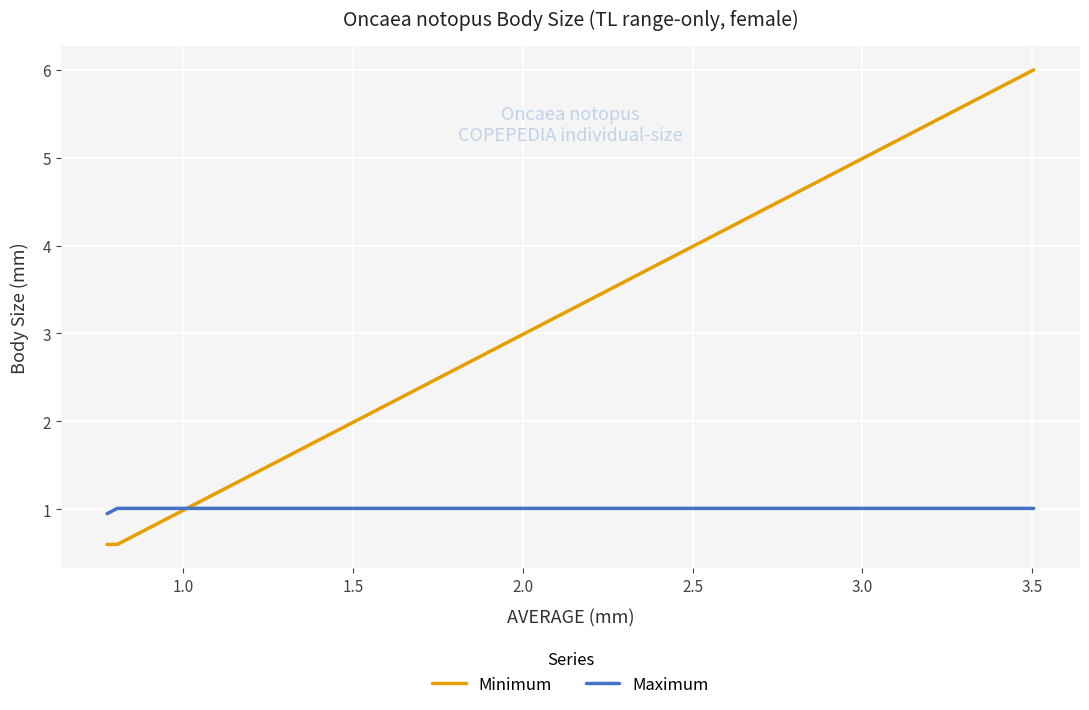

Rank the series by their average value, from highest to lowest.

Minimum, Maximum